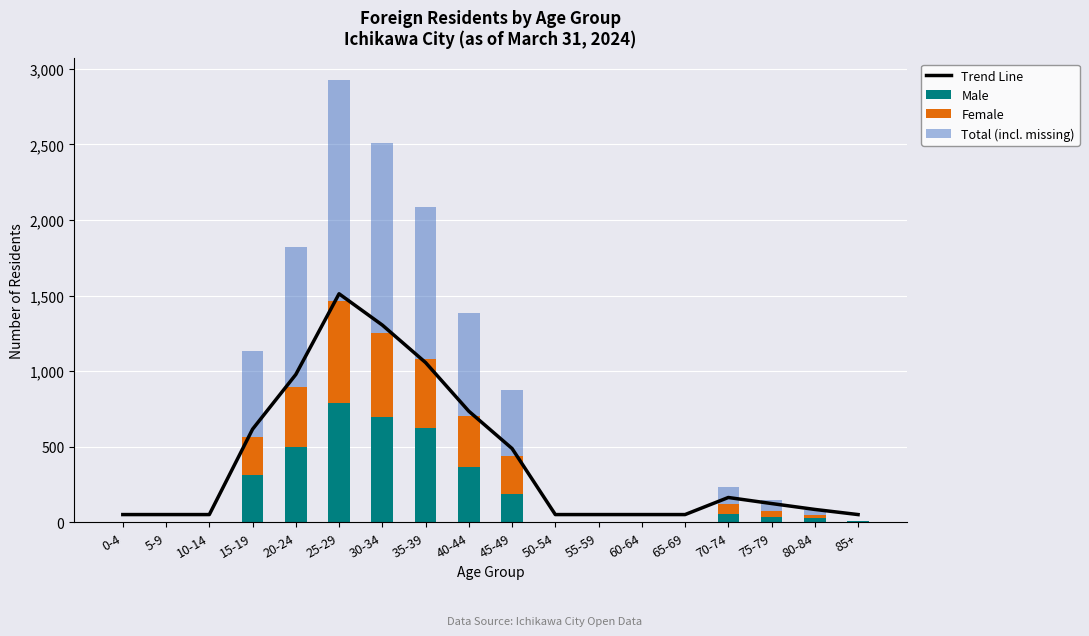

What is the difference between the maximum and second lowest values in the Total (incl. missing) series?

1462